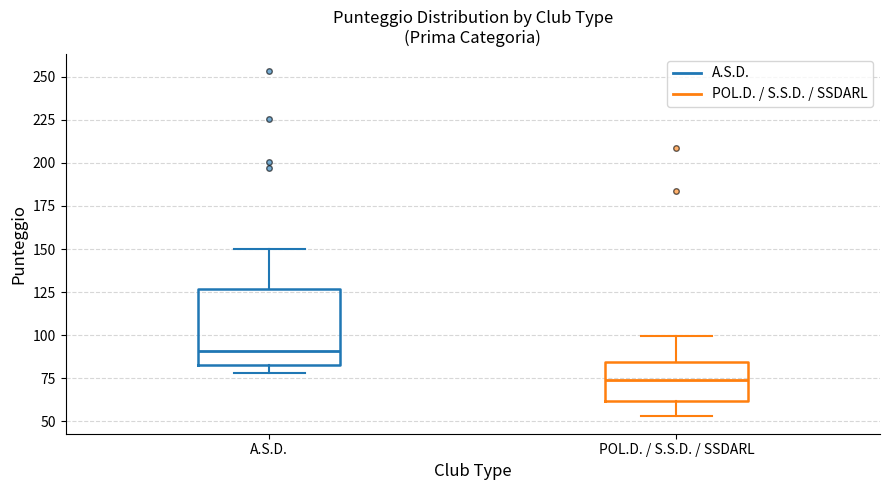

Where does the median line of the box for A.S.D. sit on the y-axis? The values are not printed on the chart, so give them approximately, as read against the axis.

90